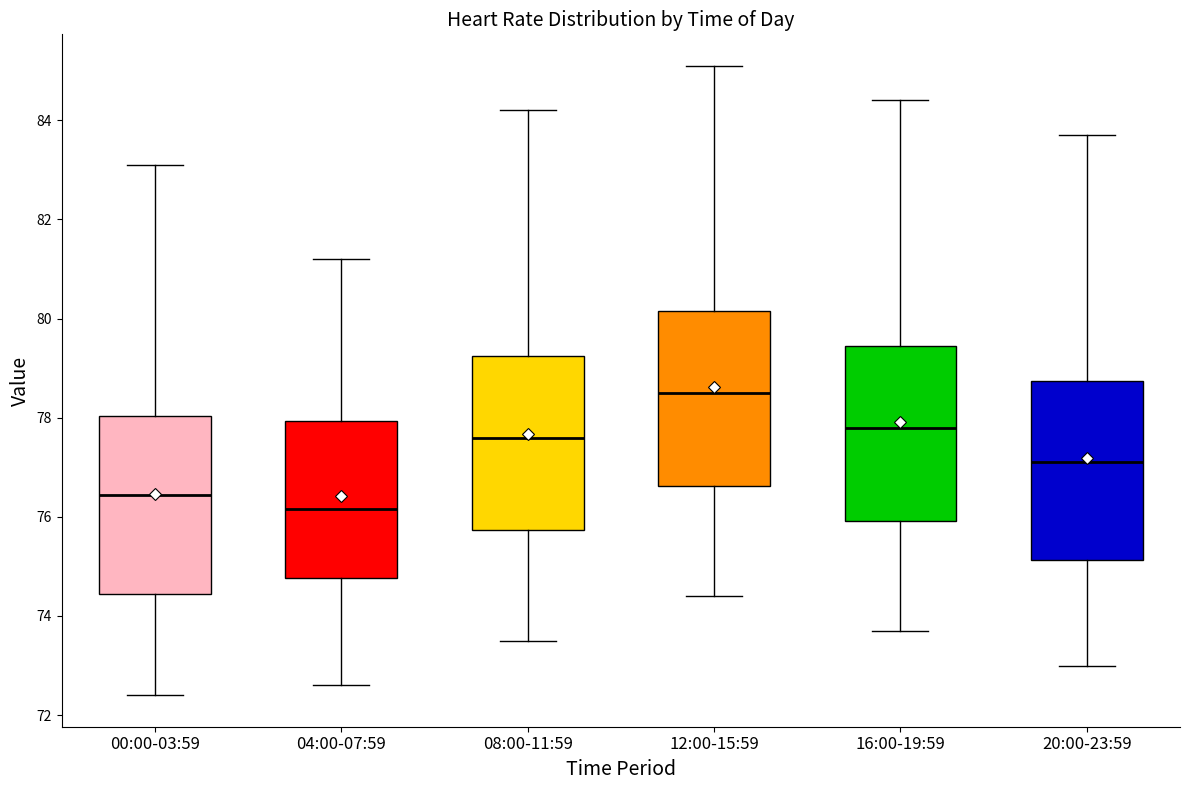

Which box's median line is the highest?

12:00-15:59